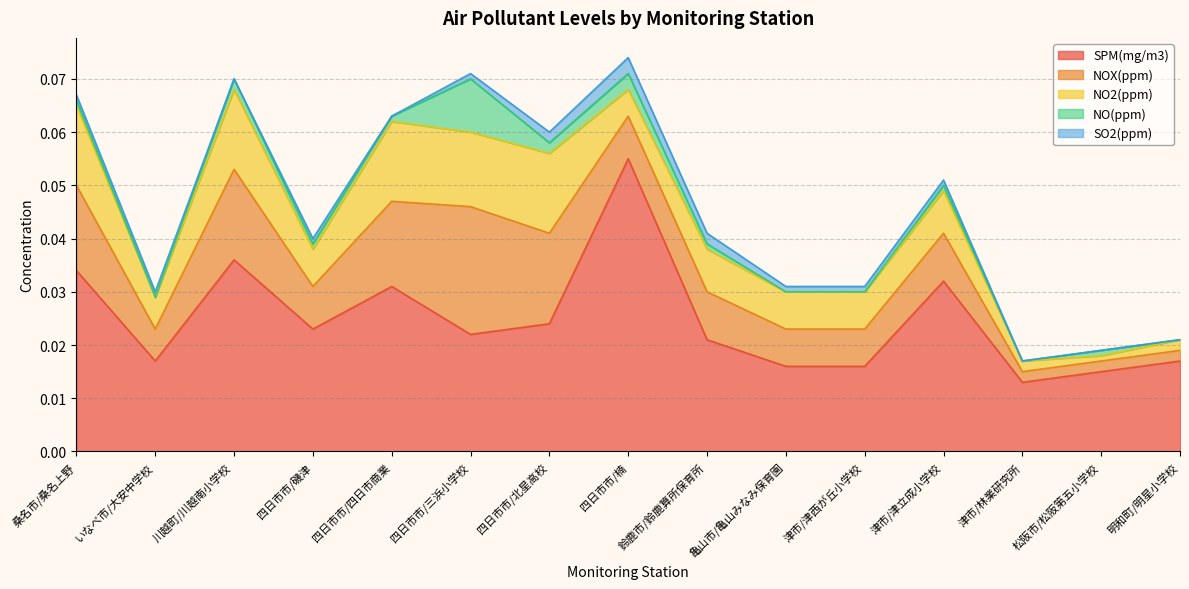

At 川越町/川越南小学校, list the series in order from smallest to largest.

SO2(ppm), NO(ppm), NO2(ppm), NOX(ppm), SPM(mg/m3)